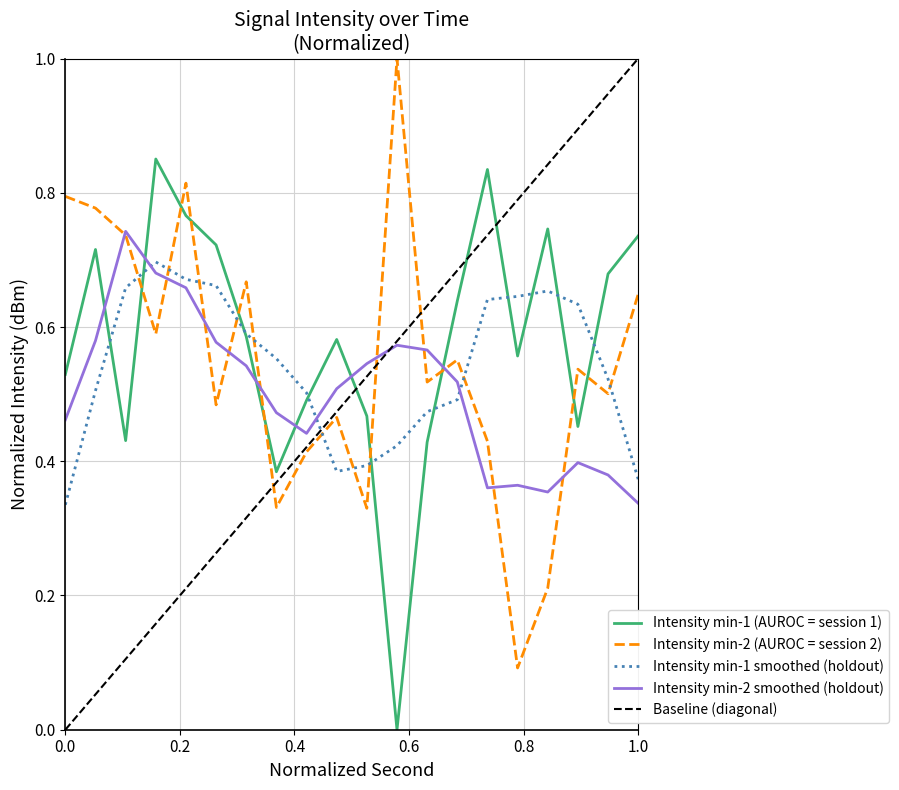

How many categories are shown in the chart?

20